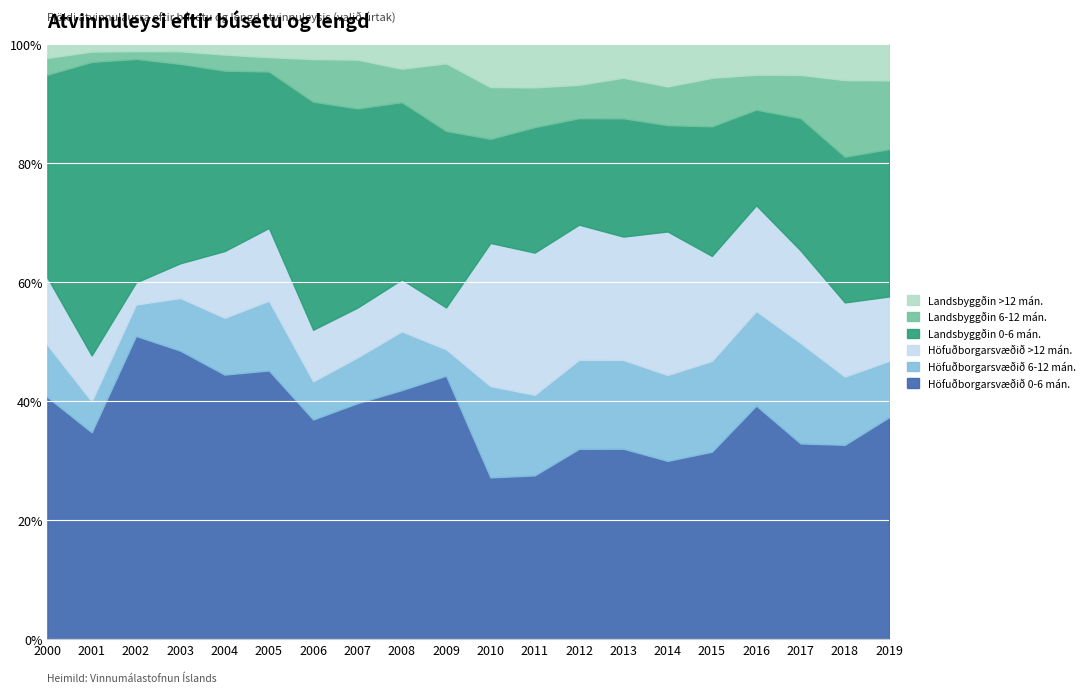

True or false: Höfuðborgarsvæðið 0-6 mán. has a value of 34.8 at 2001.

True